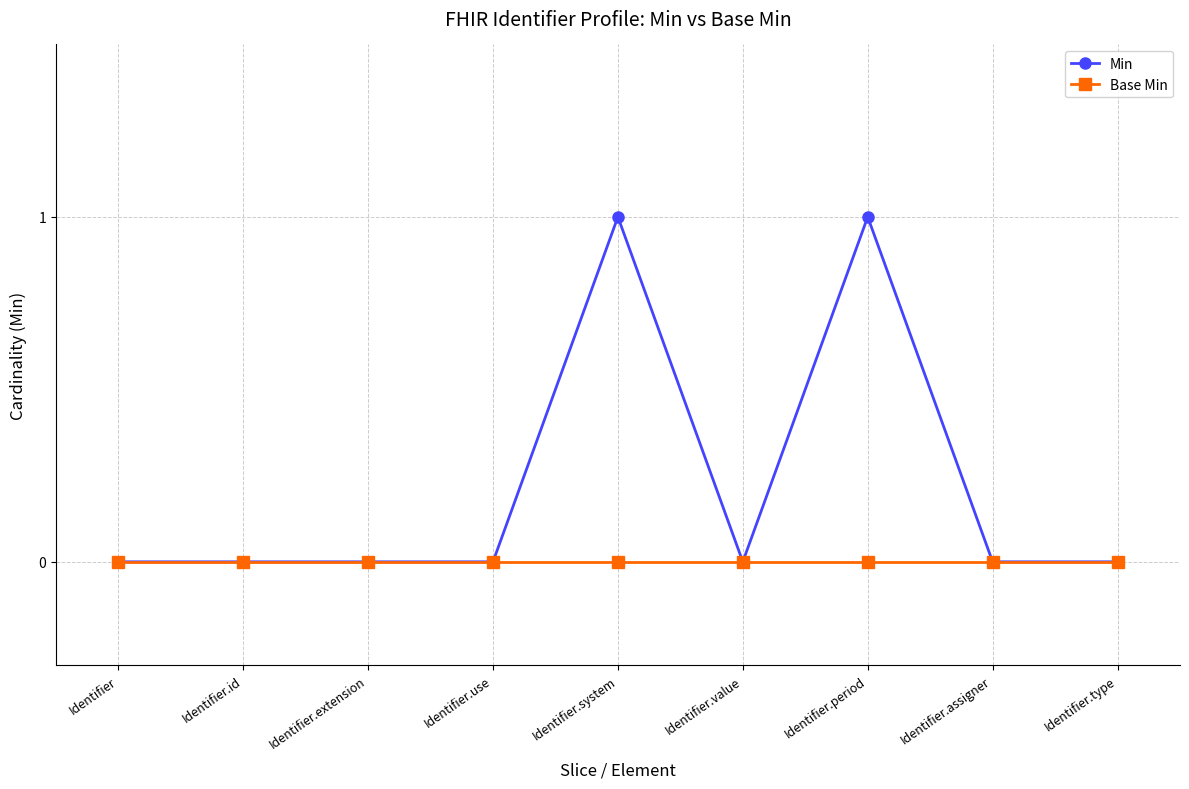

How many Min values are between 0 and 1?

9